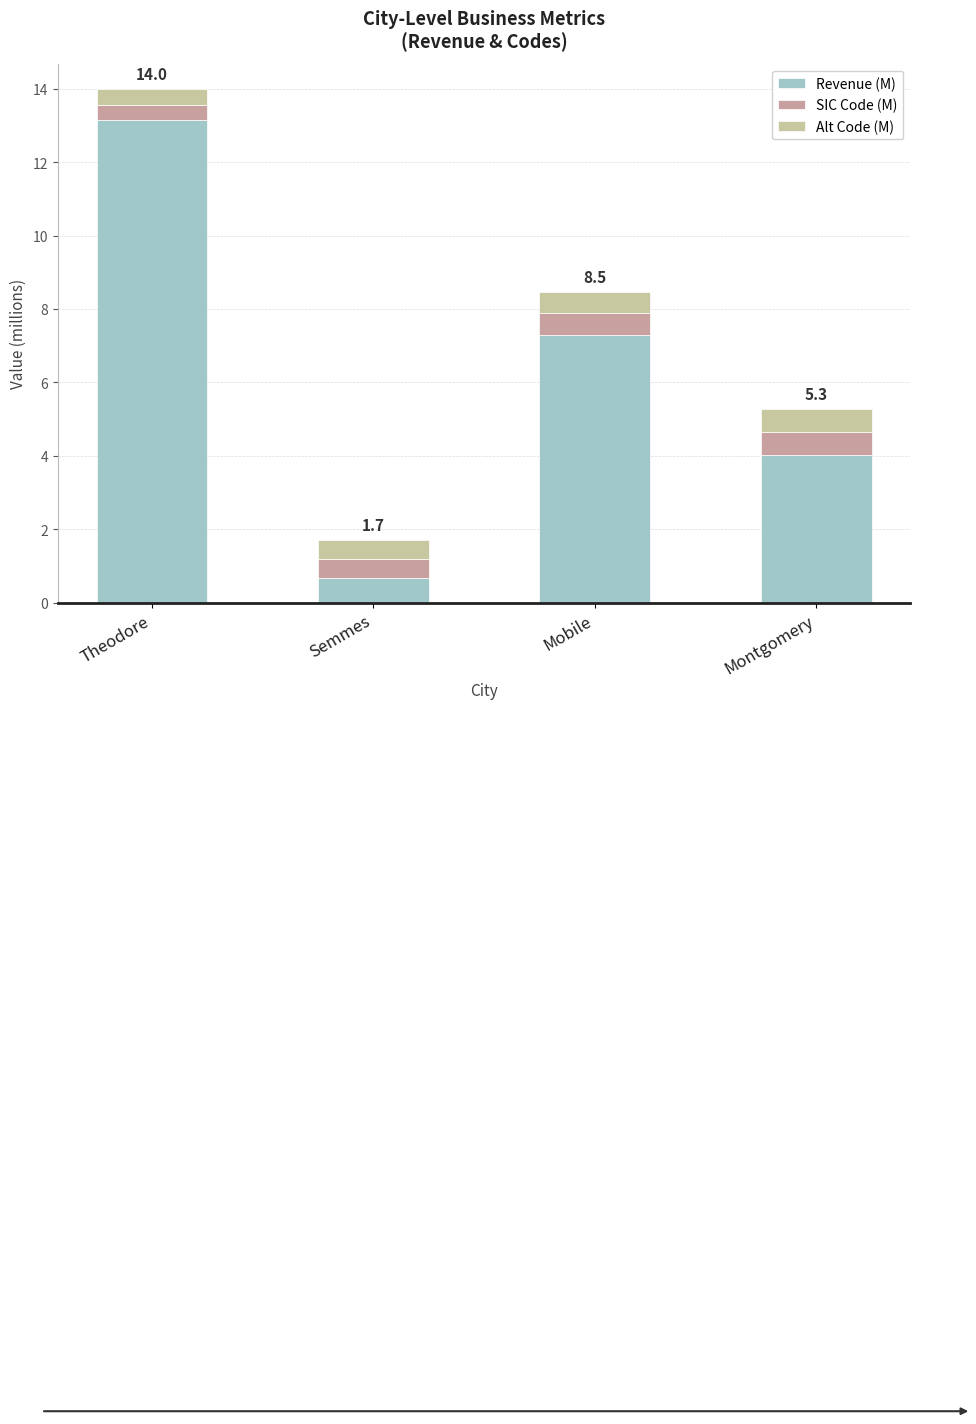

Which category has the highest value in the Revenue (M) series?

Theodore